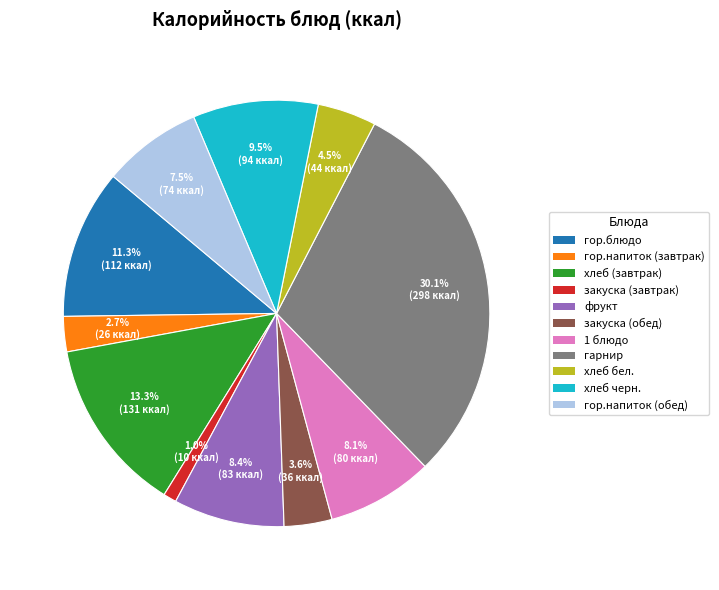

Between фрукт and гарнир, which is larger?

гарнир